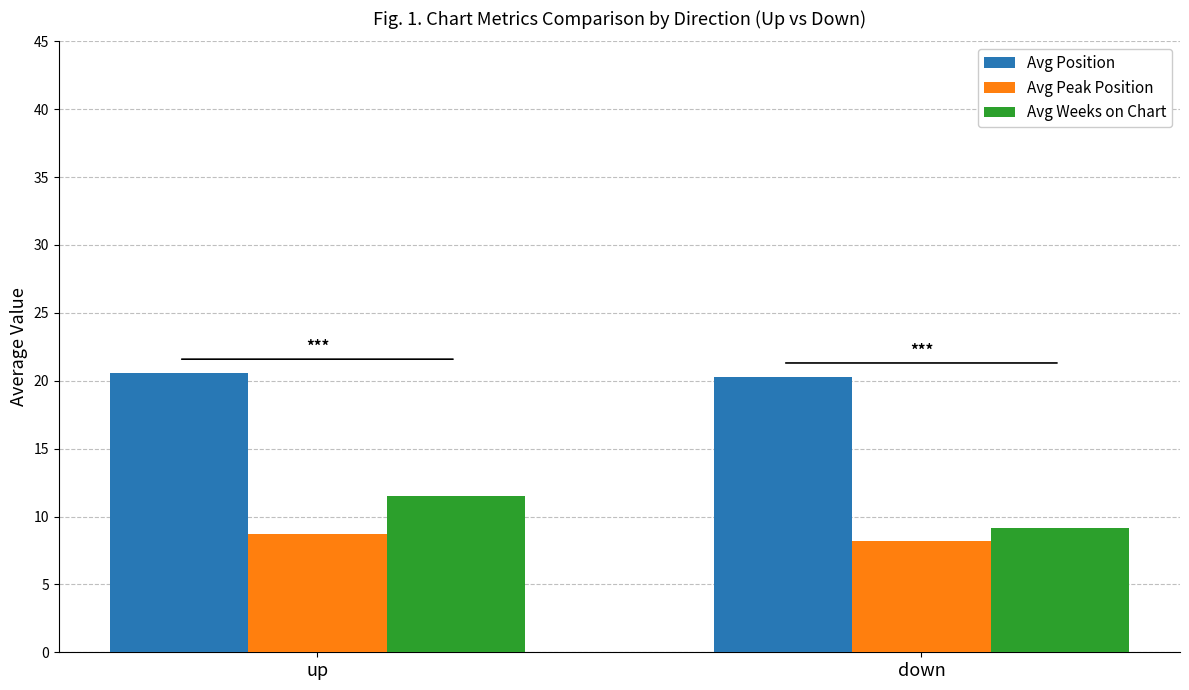

What is the difference between the maximum and minimum values in the Avg Peak Position series?

0.5